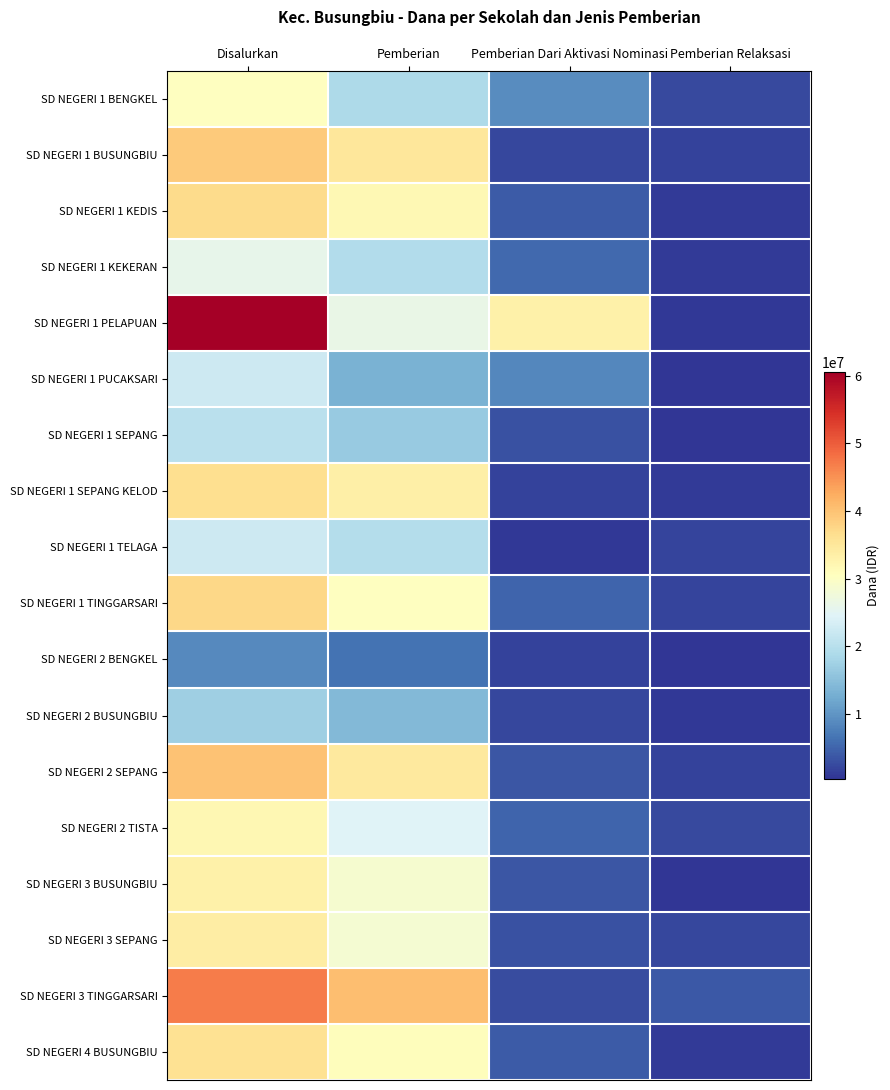

Rank the series at Pemberian Dari Aktivasi Nominasi from highest to lowest value.

SD NEGERI 1 PELAPUAN, SD NEGERI 1 BENGKEL, SD NEGERI 1 PUCAKSARI, SD NEGERI 1 KEKERAN, SD NEGERI 1 TINGGARSARI, SD NEGERI 2 TISTA, SD NEGERI 1 KEDIS, SD NEGERI 4 BUSUNGBIU, SD NEGERI 2 SEPANG, SD NEGERI 3 BUSUNGBIU, SD NEGERI 1 SEPANG, SD NEGERI 3 SEPANG, SD NEGERI 3 TINGGARSARI, SD NEGERI 1 BUSUNGBIU, SD NEGERI 2 BUSUNGBIU, SD NEGERI 1 SEPANG KELOD, SD NEGERI 2 BENGKEL, SD NEGERI 1 TELAGA